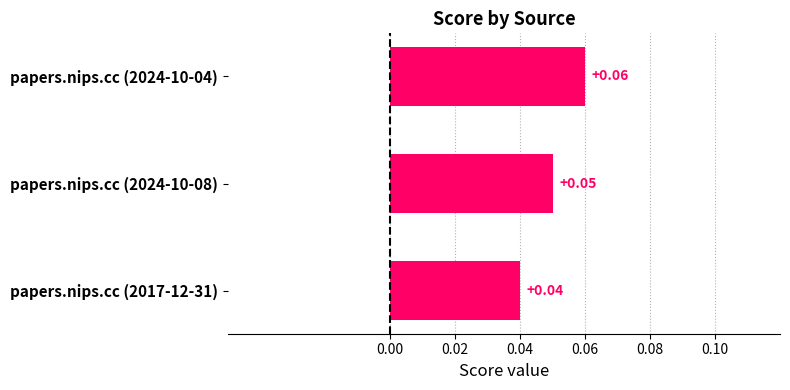

Which has a higher value, papers.nips.cc (2017-12-31) or papers.nips.cc (2024-10-08)?

papers.nips.cc (2024-10-08)